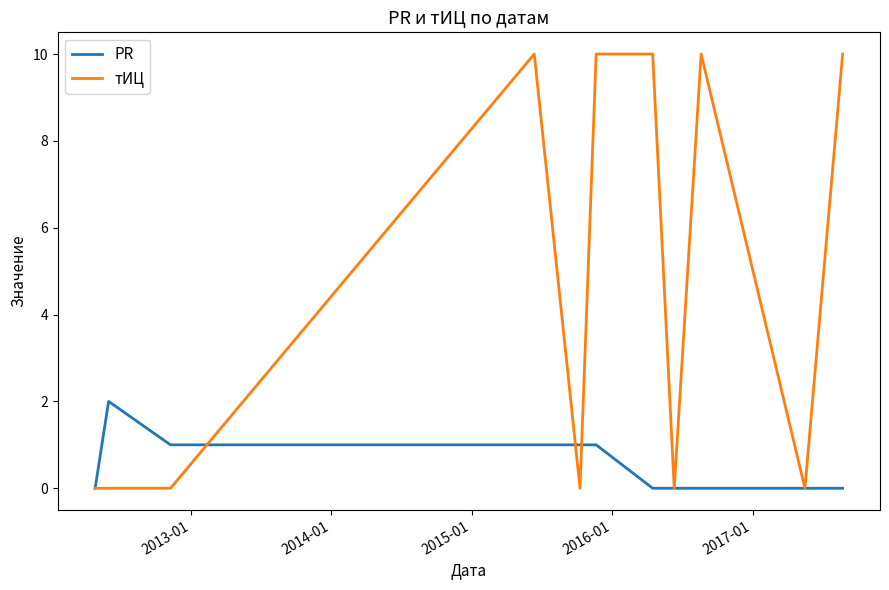

List the series in order of their overall mean, lowest first.

PR, тИЦ